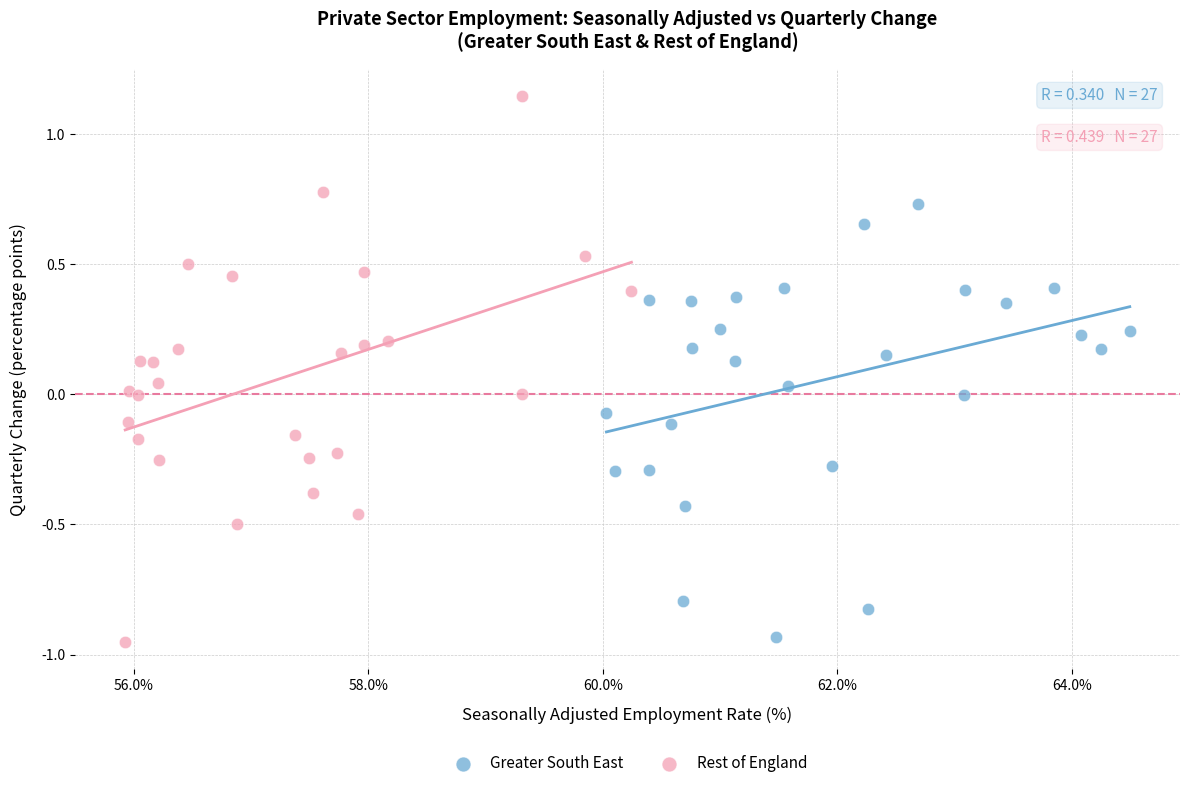

What are all the series names shown in the legend?

Greater South East, Rest of England